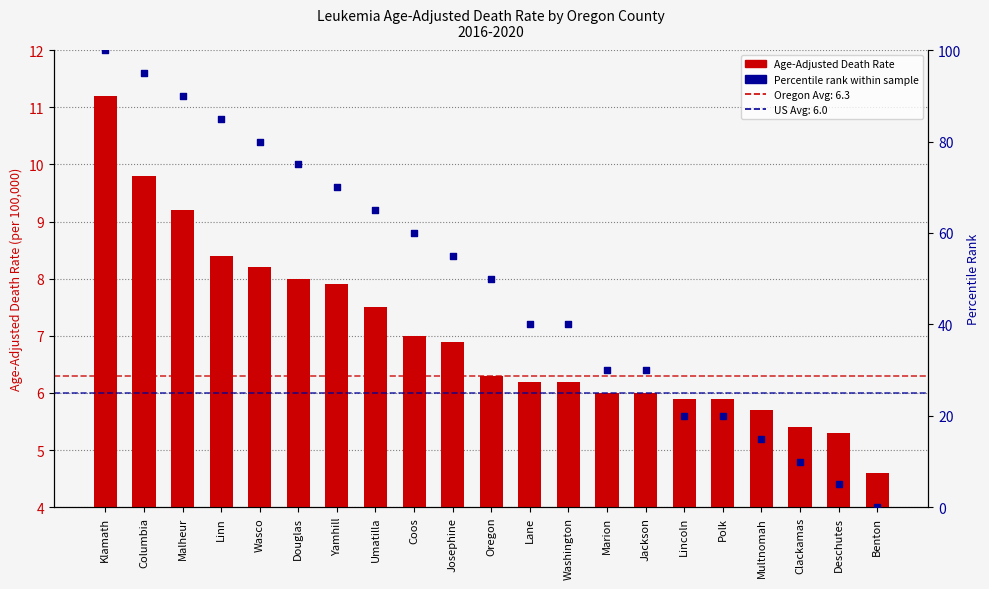

Is the value of Percentile rank within sample at Umatilla greater than the value of Age-Adjusted Death Rate at Washington?

Yes